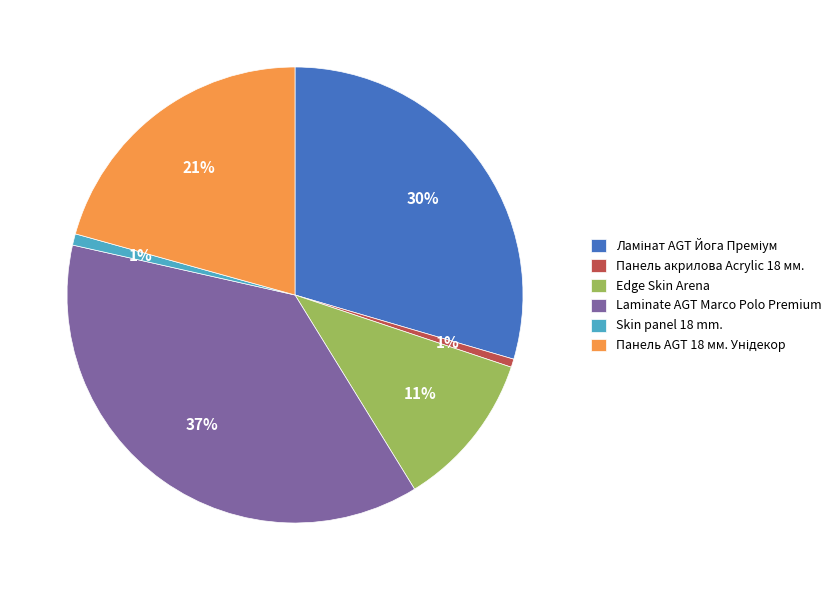

What is the largest slice in the pie chart?

Laminate AGT Marco Polo Premium